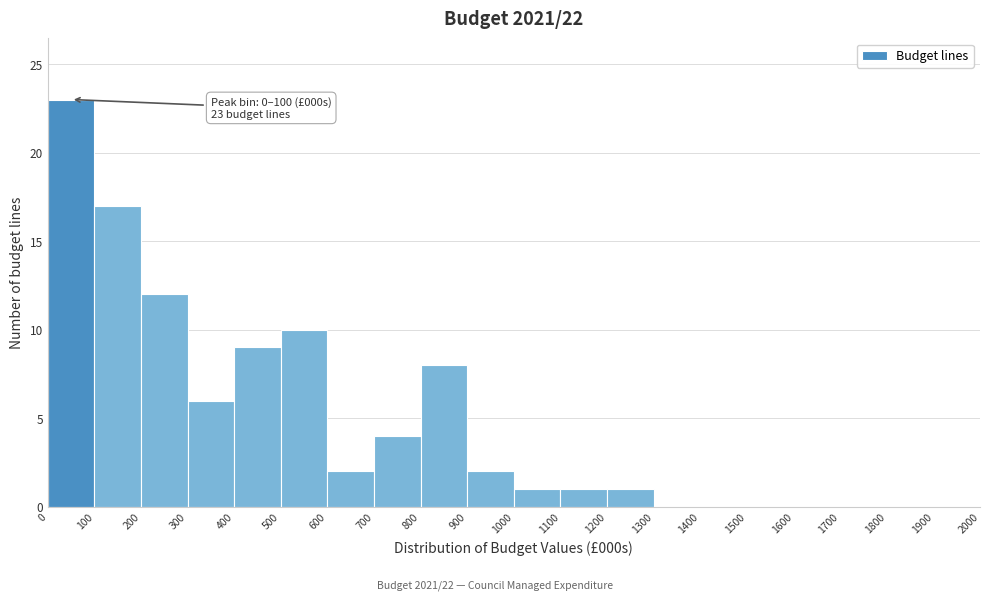

Over which range of the x-axis is the bar tallest?

0 to 100